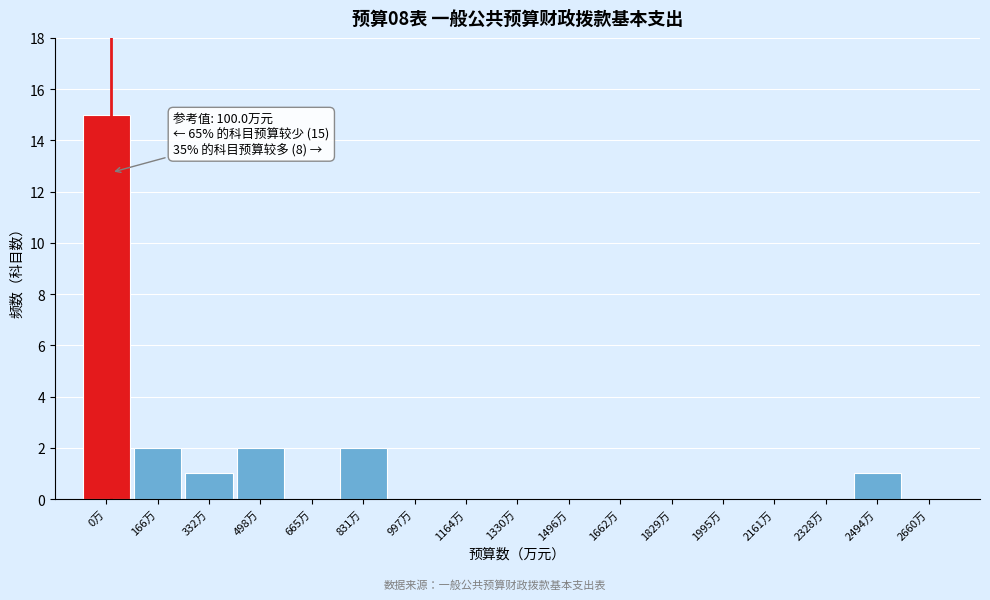

Which has a higher value, 831万 or 0万?

0万